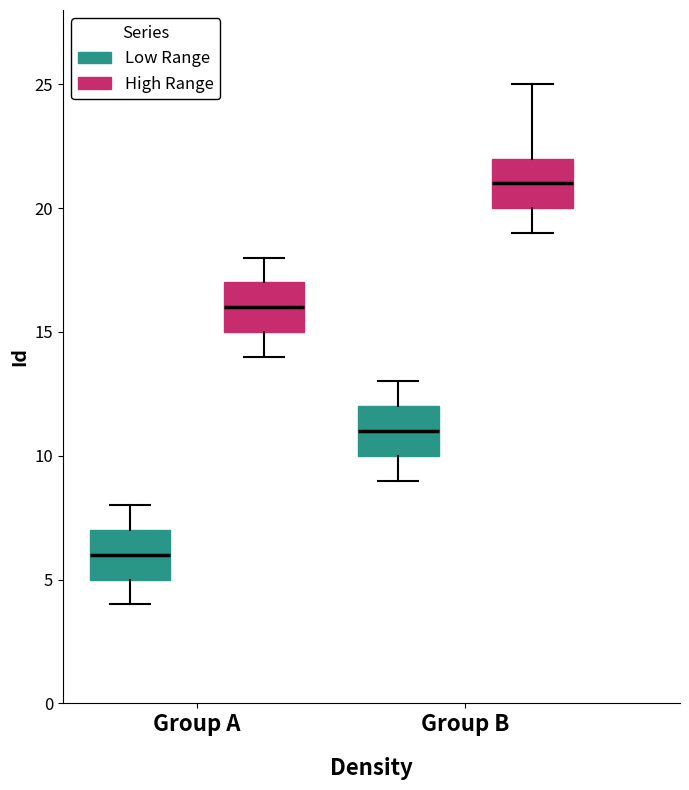

Where does the upper whisker of the box for Group A (High Range) end on the y-axis? The values are not printed on the chart, so give them approximately, as read against the axis.

18